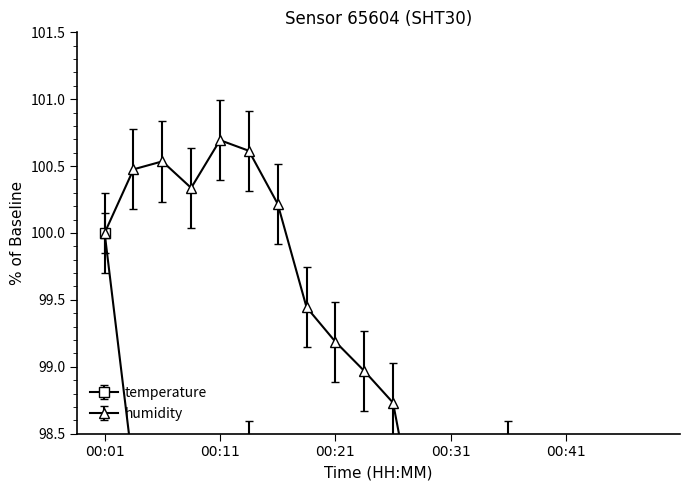

Count the number of data series in this chart.

2